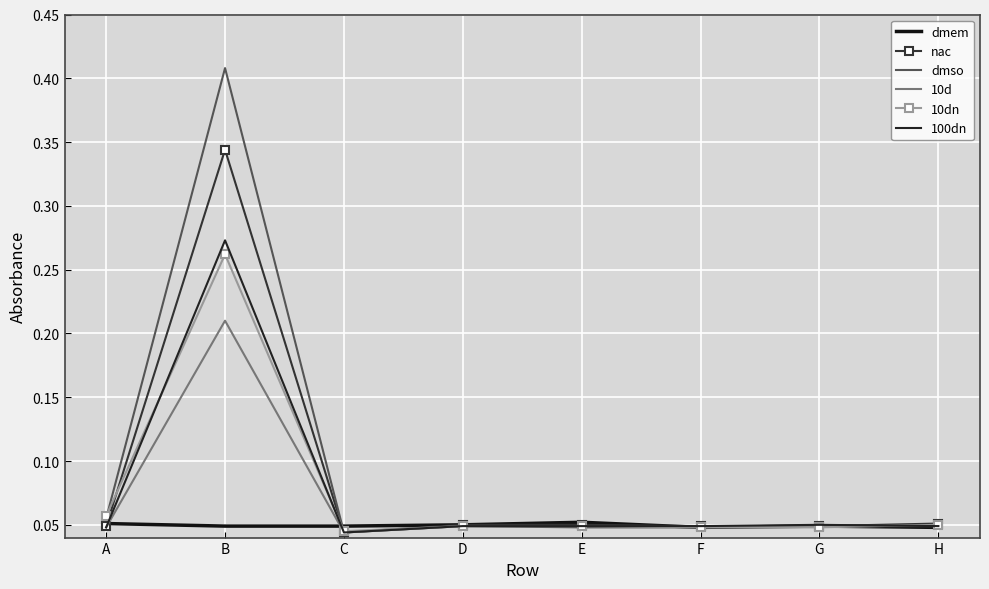

What is the average value of the 10d series?

0.1